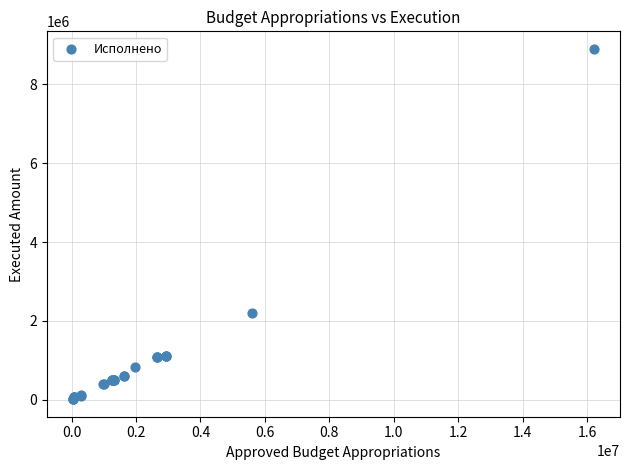

What Y value in the scatter plot is closest to 4458588?

2189519.3